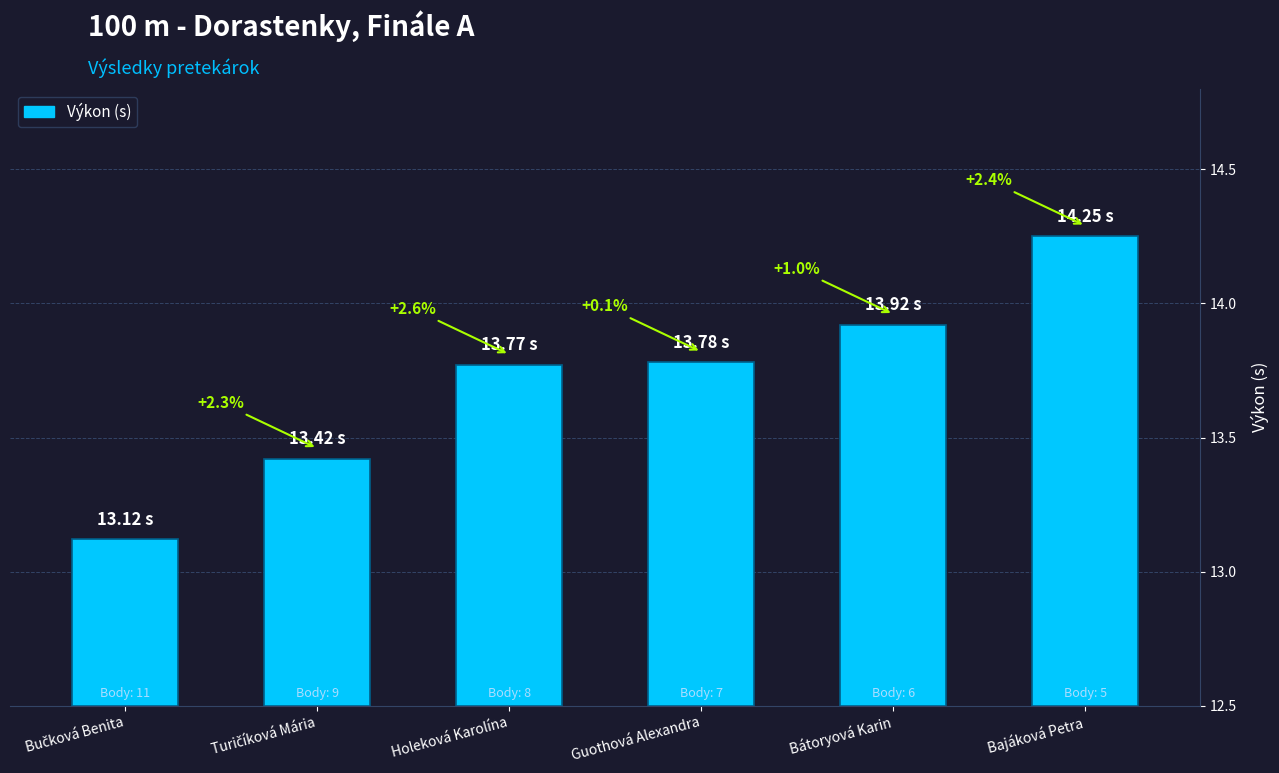

Reading left to right, list all the values displayed in this chart.

Bučková Benita=13.1	Turičíková Mária=13.4	Holeková Karolína=13.8	Guothová Alexandra=13.8	Bátoryová Karin=13.9	Bajáková Petra=14.2